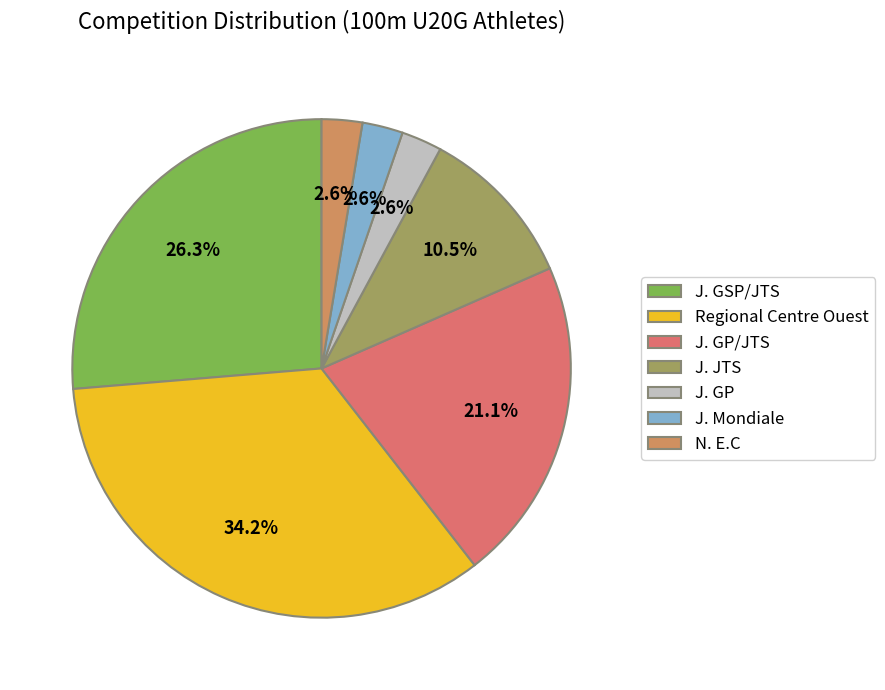

How many slices are in this pie chart?

7